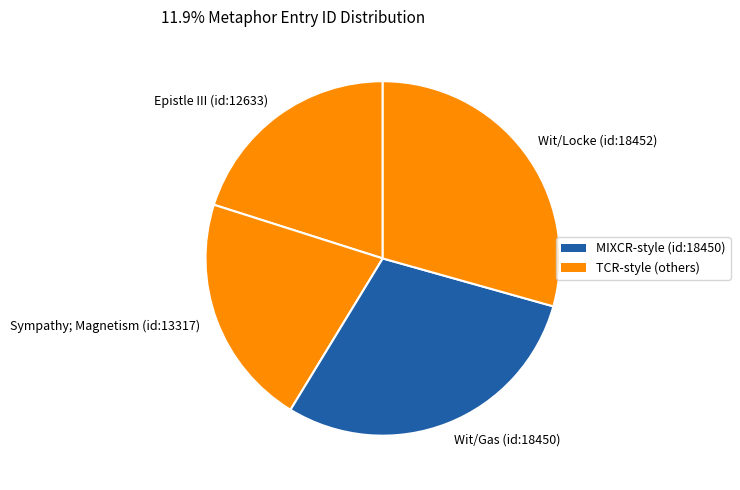

Is the sum of Wit/Locke (id:18452) and Sympathy; Magnetism (id:13317) greater than half?

Yes